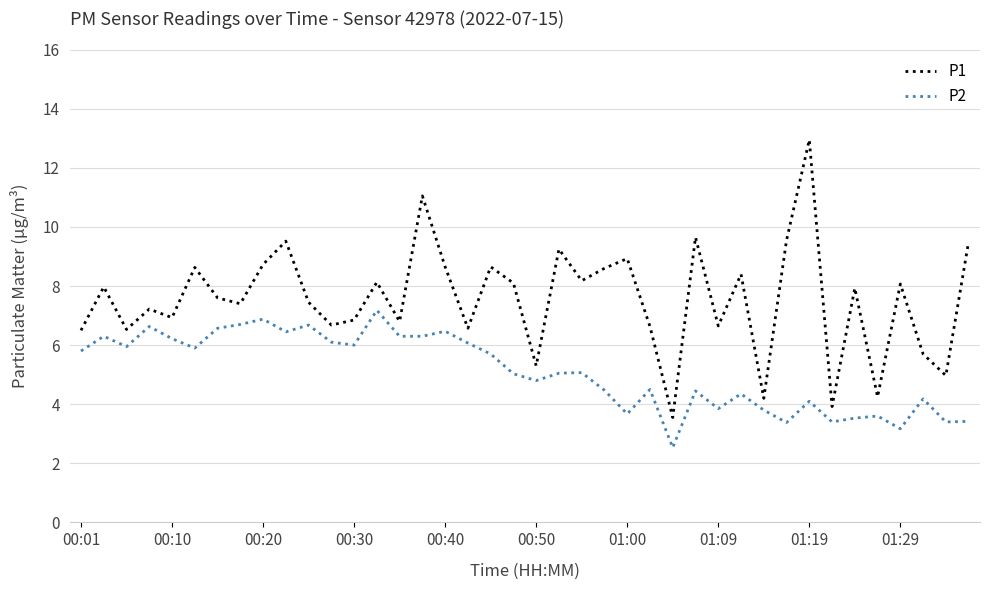

In P2, how many points are higher than both neighbors (excluding endpoints)?

13